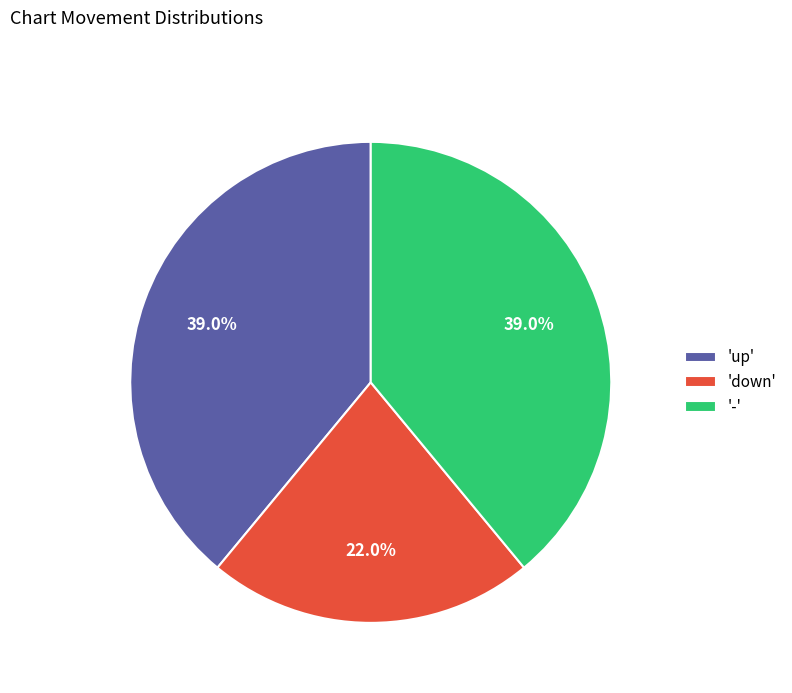

What percentage do 'down' and '-' together represent?

61.0%